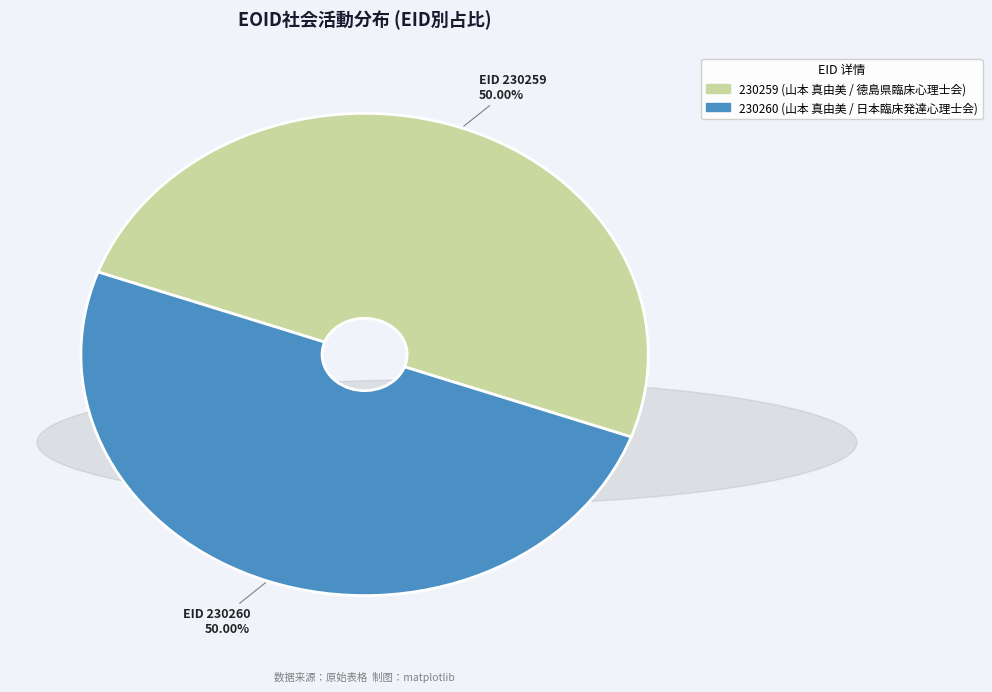

What percentage is the 230260 slice, to the nearest percent?

50%